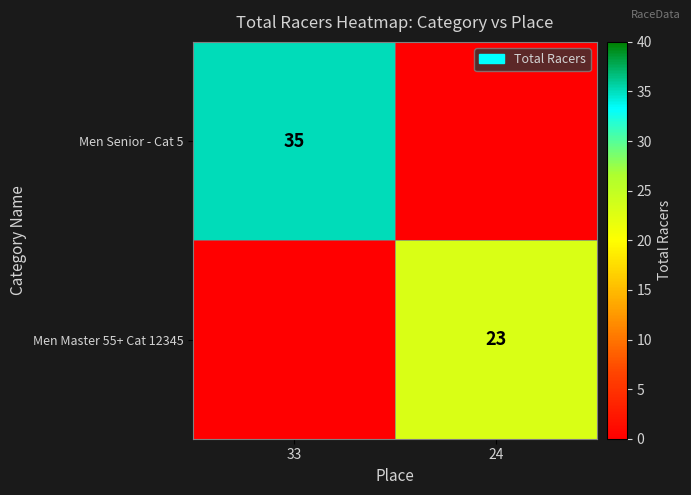

Which category has the lowest value across all series?

24